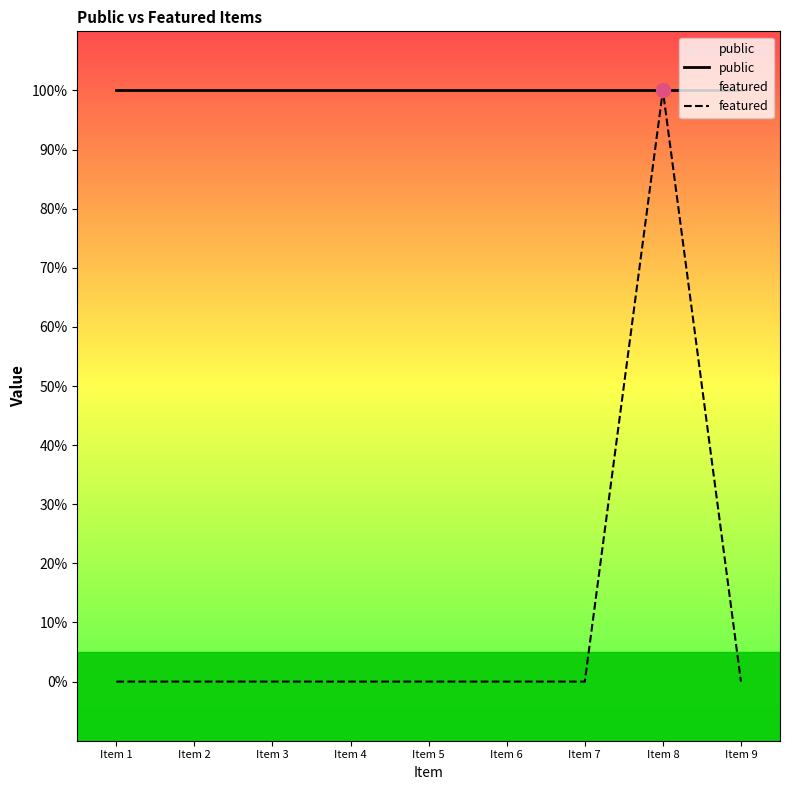

Does the chart display data point markers on the line(s)?

No